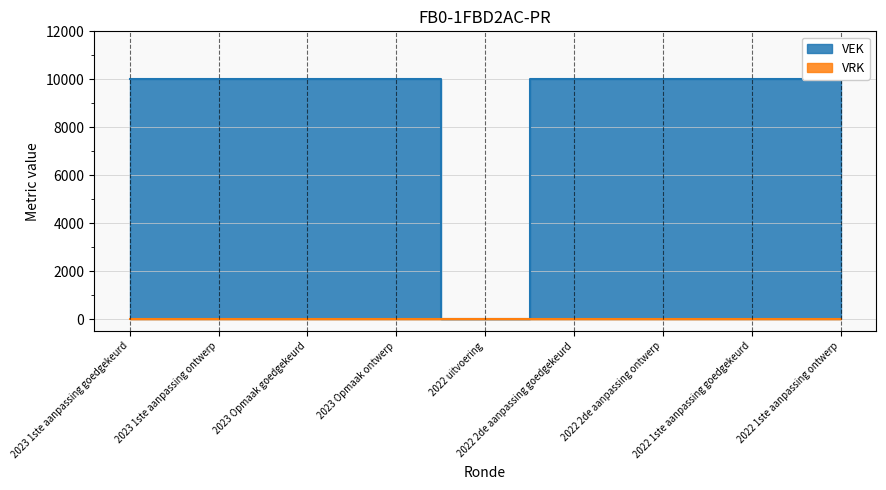

How many data points does each series have?

9